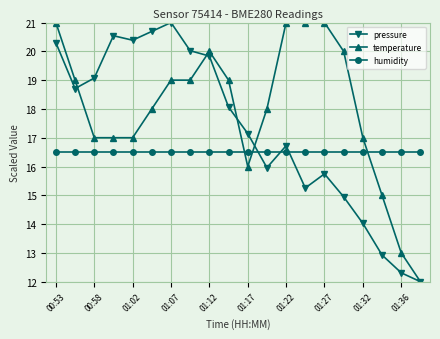

Which series has the largest total across all categories?

temperature